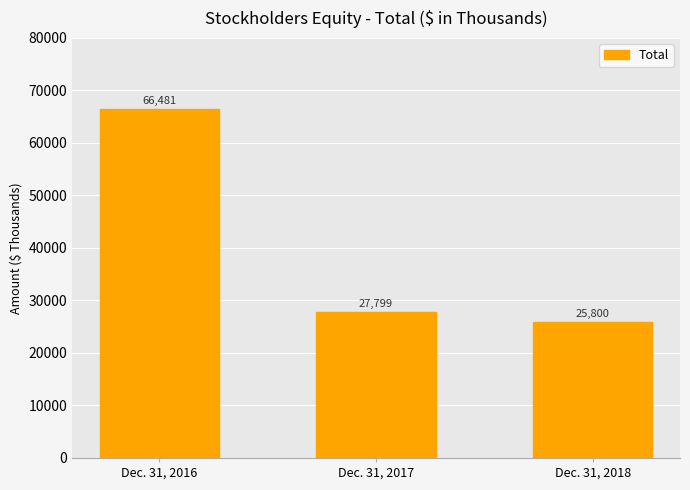

Between Dec. 31, 2016 and Dec. 31, 2018, which is larger?

Dec. 31, 2016